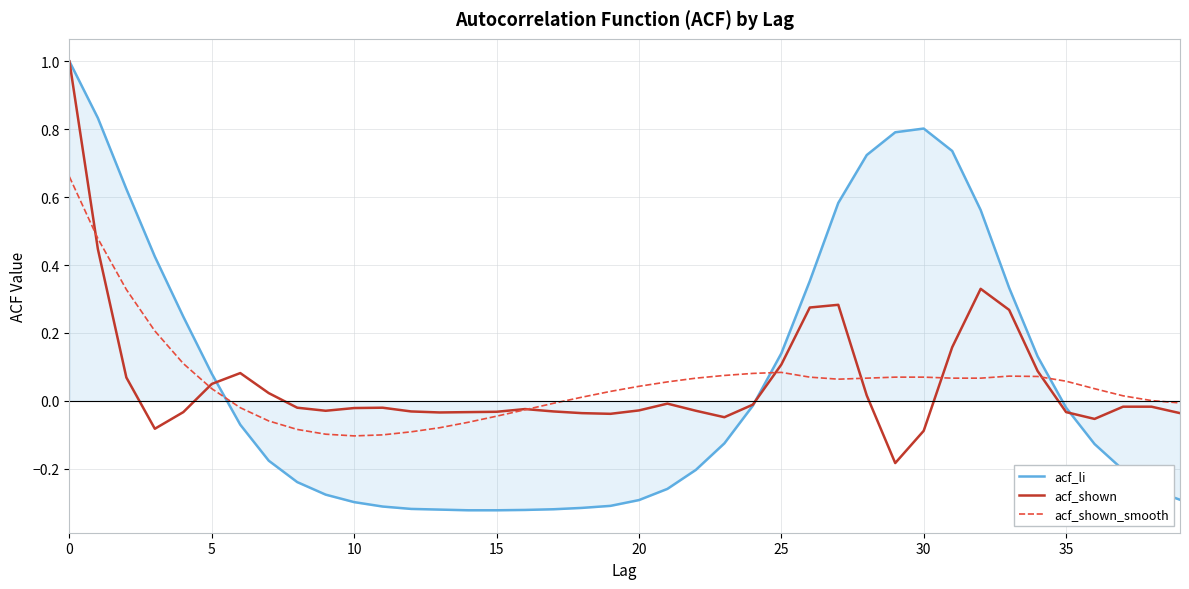

Which series has the largest range (max minus min)?

acf_li